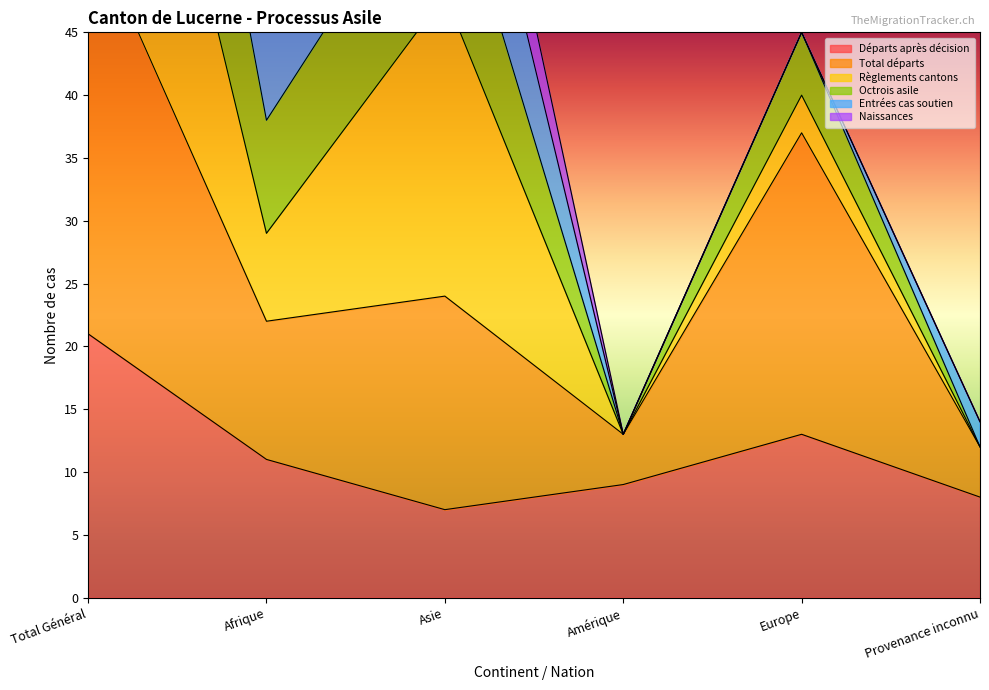

Which category has the highest value in the Départs après décision series?

Total Général